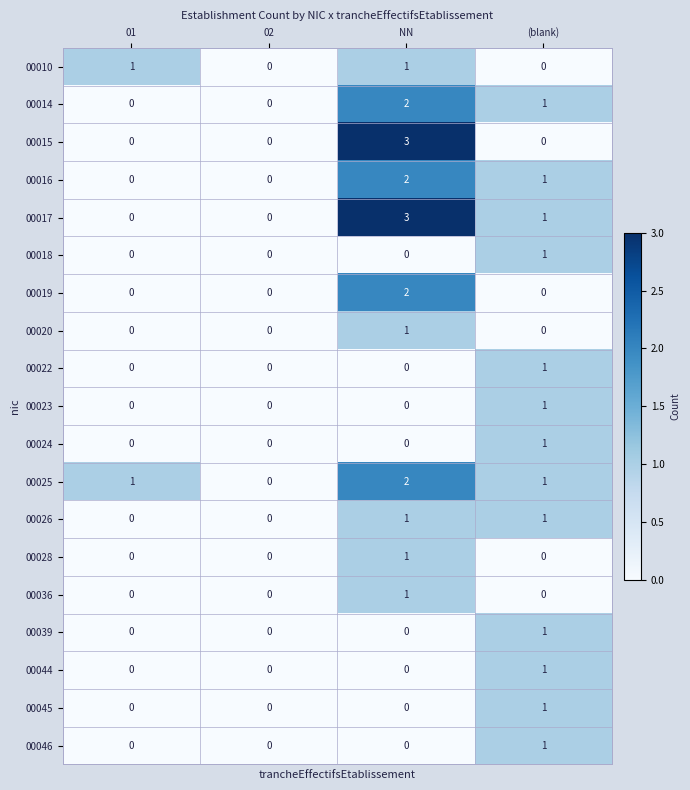

At which category is the sum across all series the highest?

NN